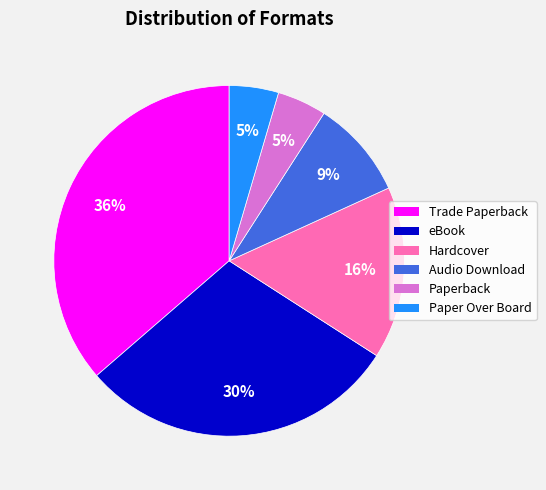

Count the number of slices in the pie.

6